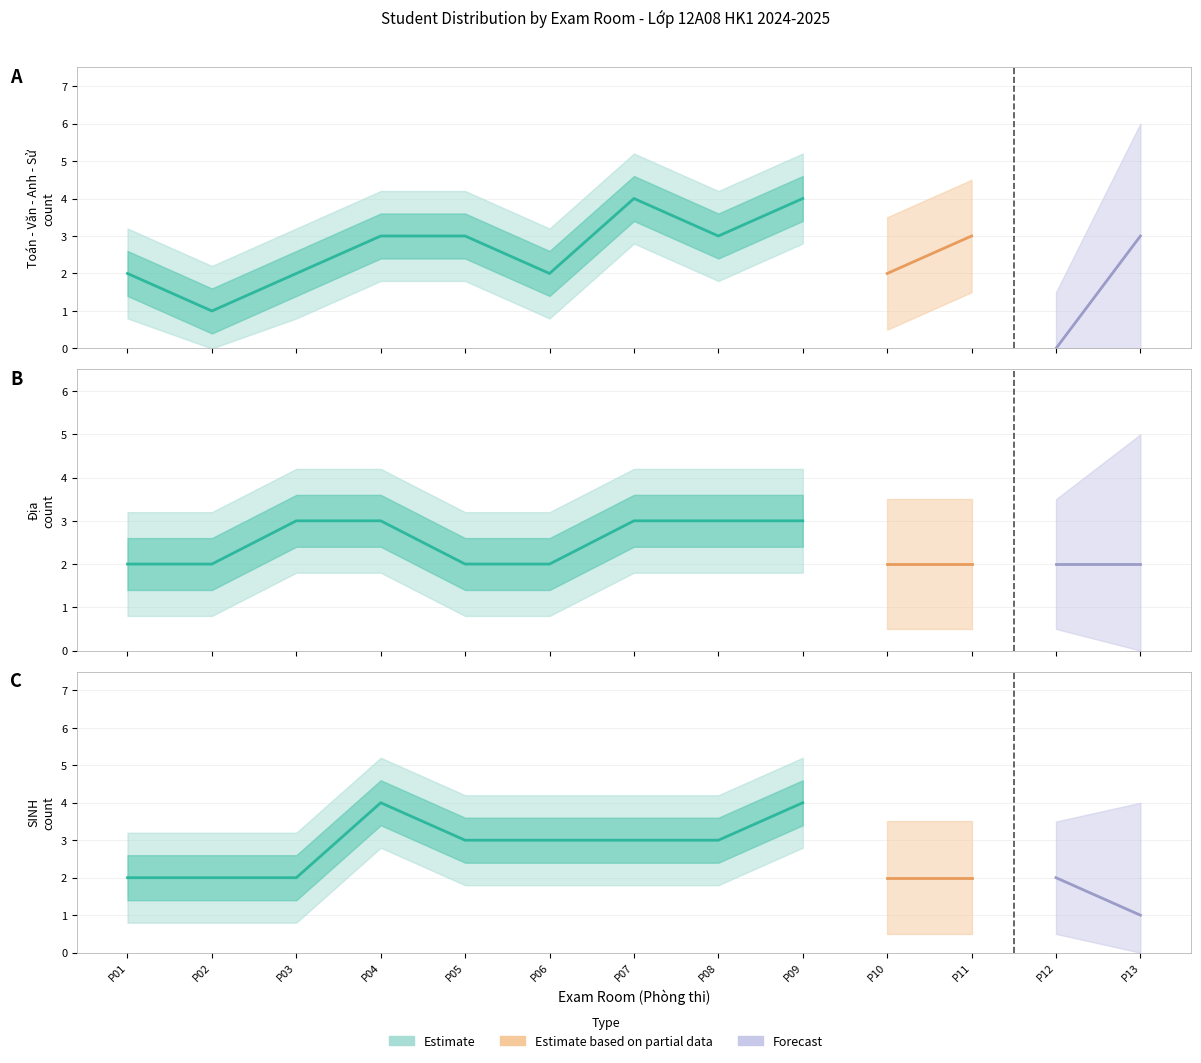

Between which two adjacent categories do Địa and SINH first intersect?

P03 and P04